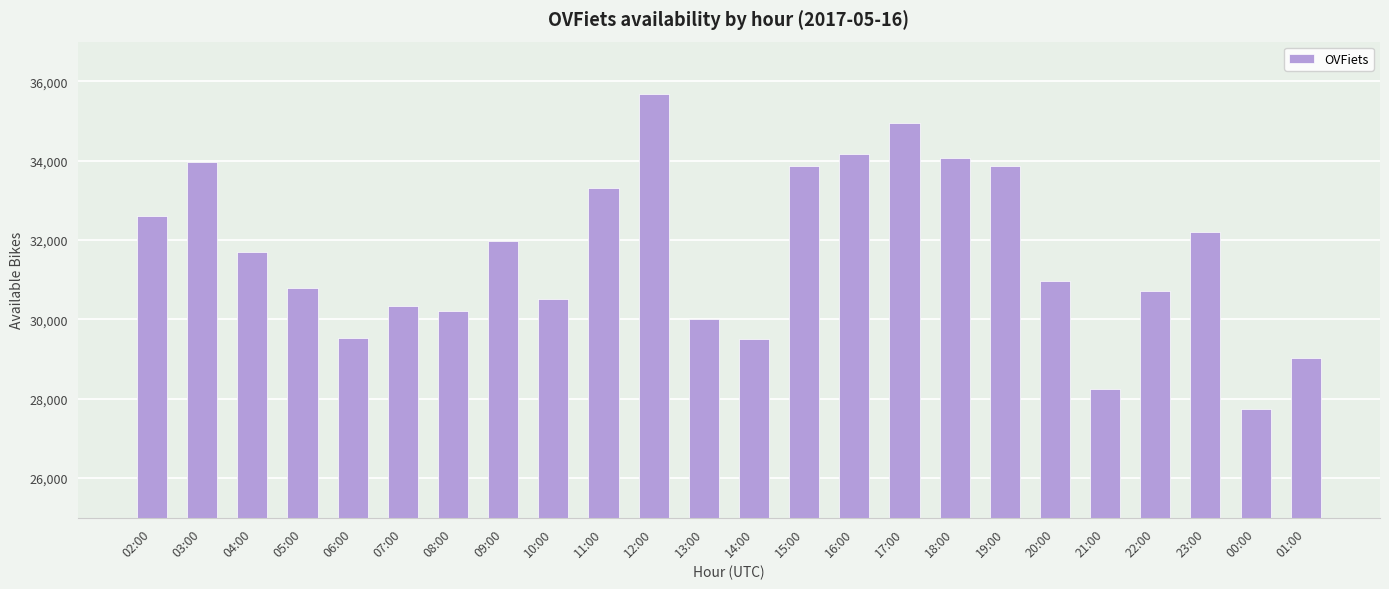

Which label corresponds to the smallest value in the chart?

00:00